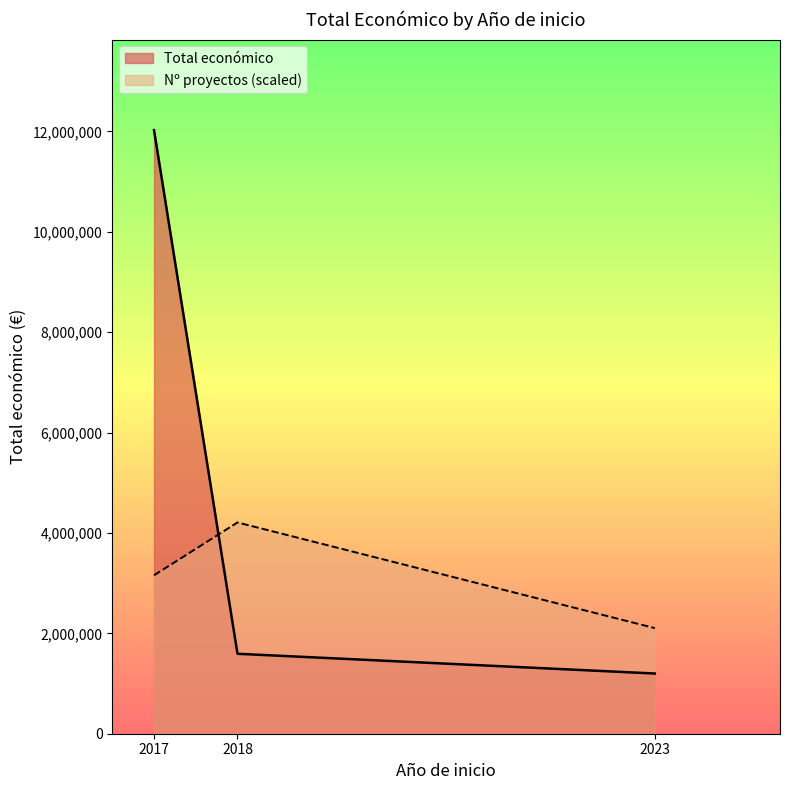

Rank the categories by Nº proyectos (scaled) value from lowest to highest.

2023, 2017, 2018